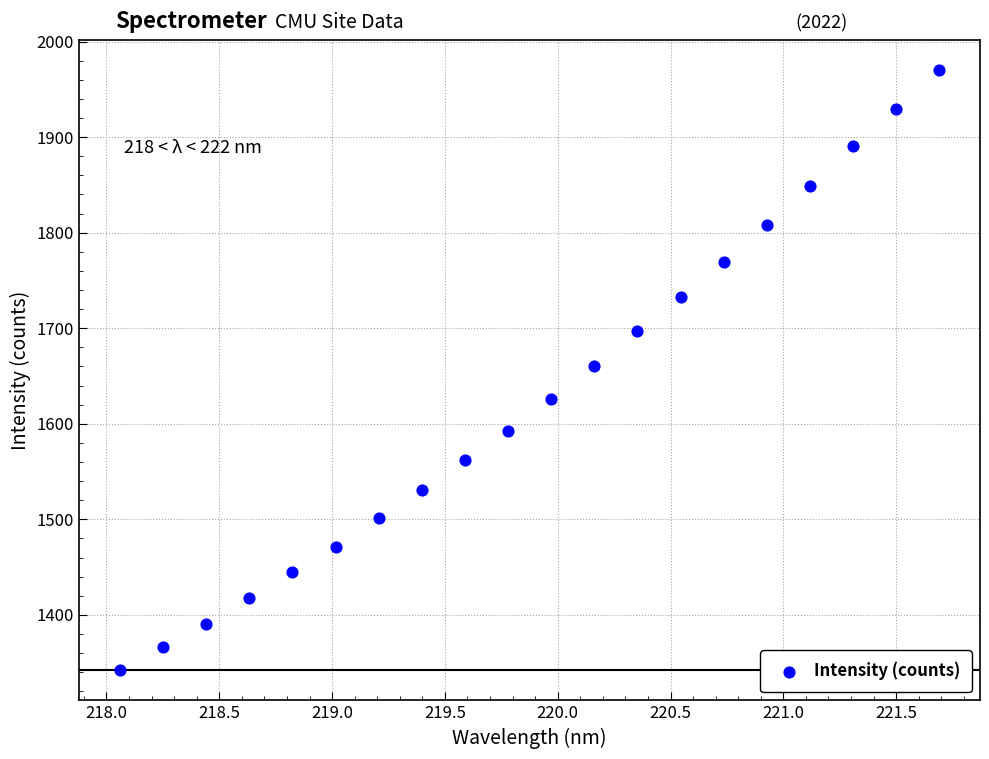

What is the range of X values (max minus min)?

3.6